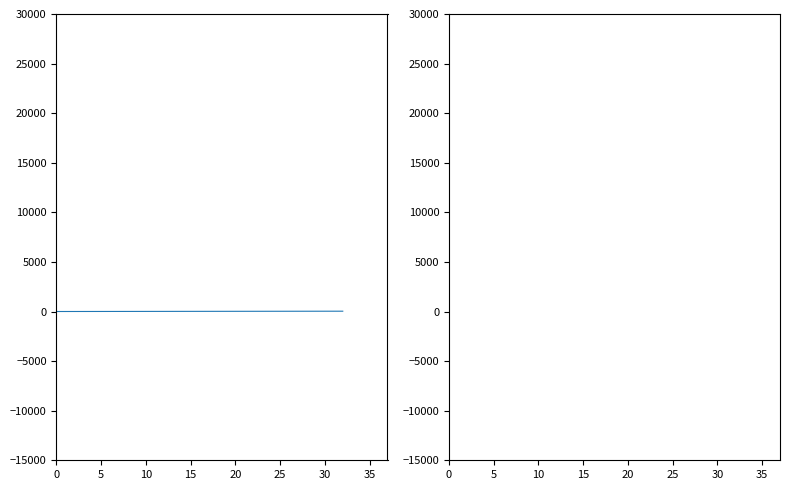

At which category is the sum across all series the highest?

30